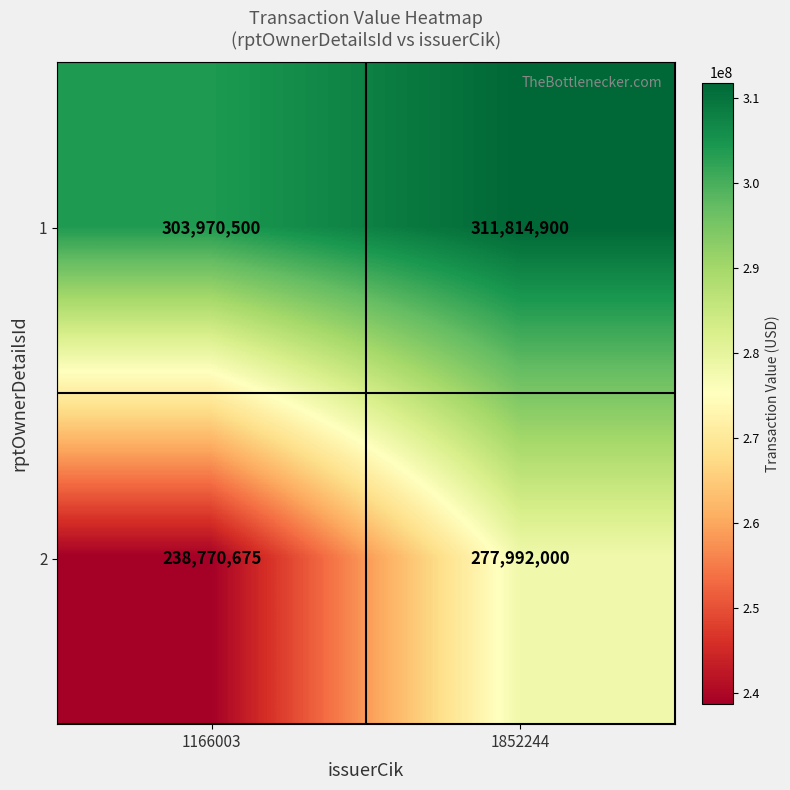

What is the spread (max minus min) of values at 1166003?

65199825